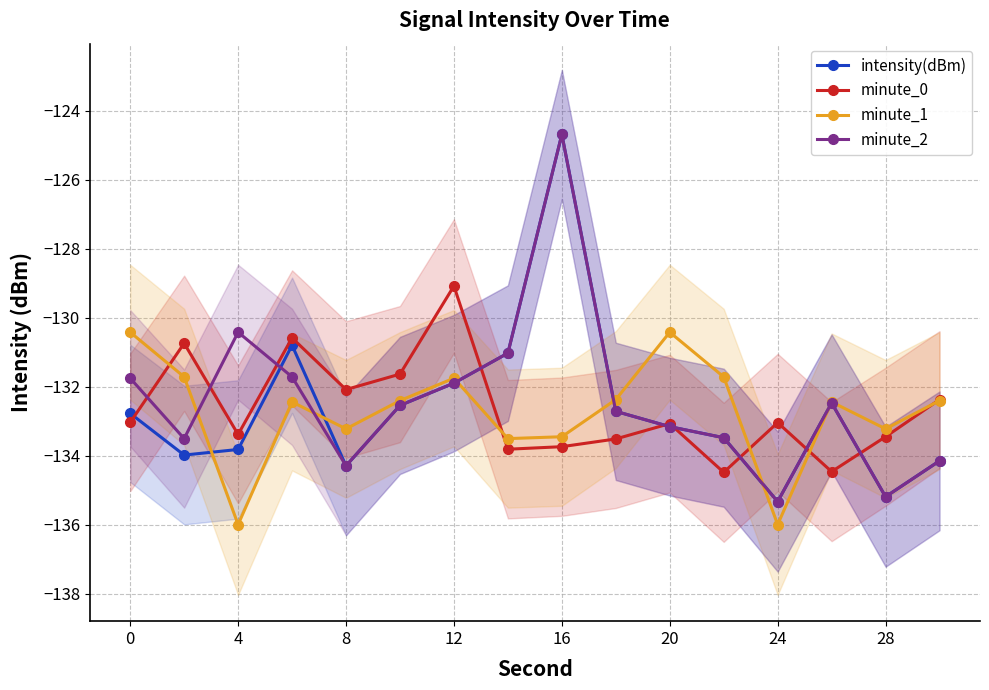

How many interior local valleys does the minute_1 series have?

5